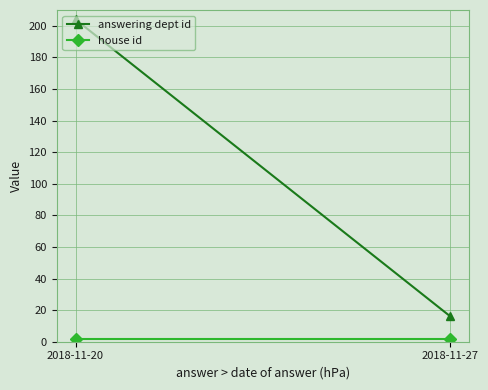

List the series in order of their peak value, highest first.

answering dept id, house id